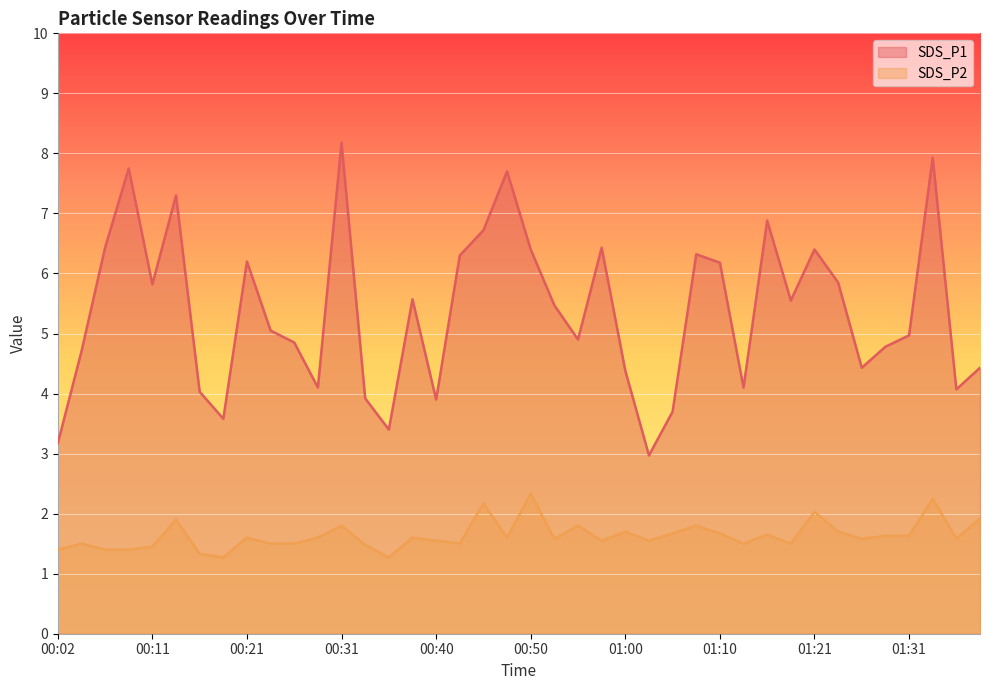

What is the label of the 16th point from the left?

00:38